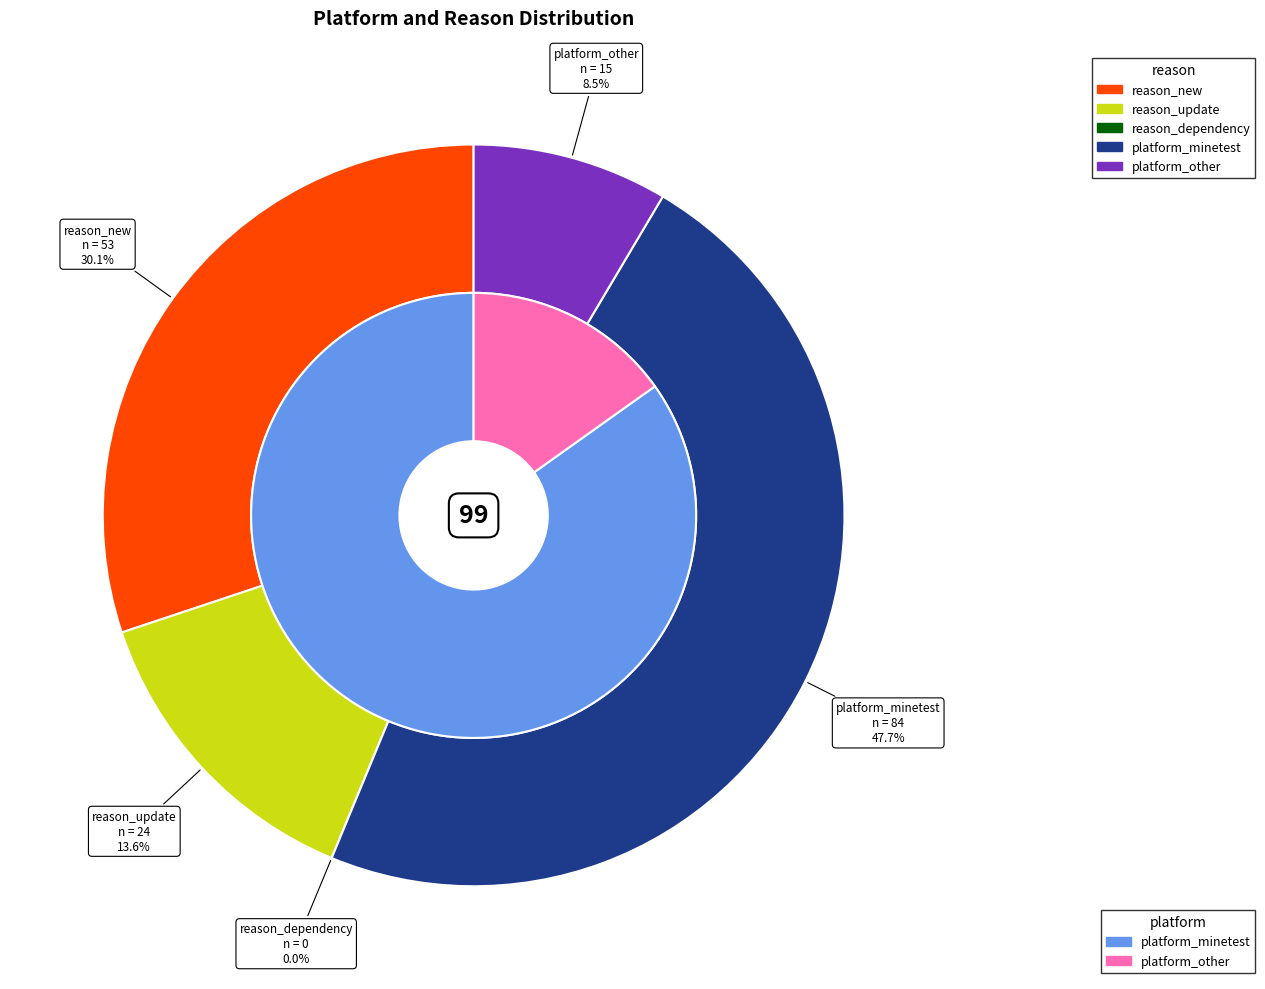

Is 6 the majority of the pie?

No